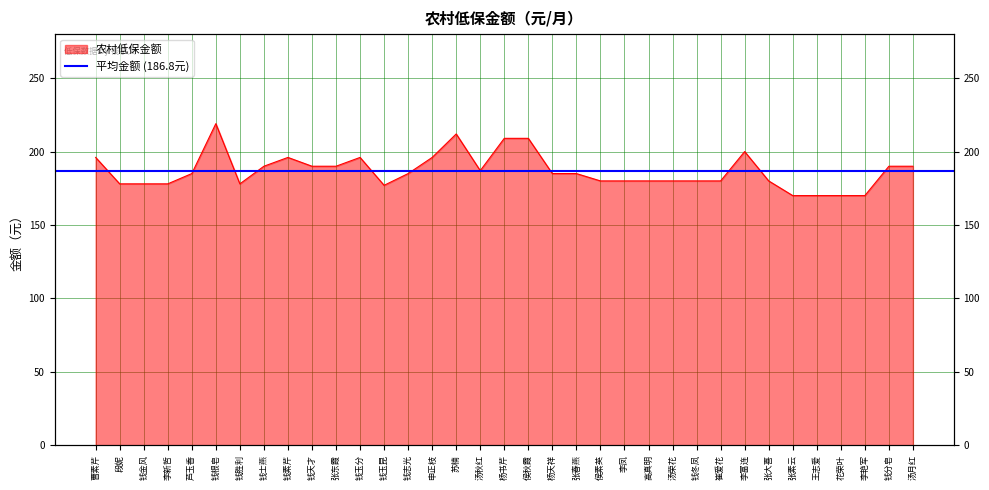

What is the maximum value shown in the chart?

219